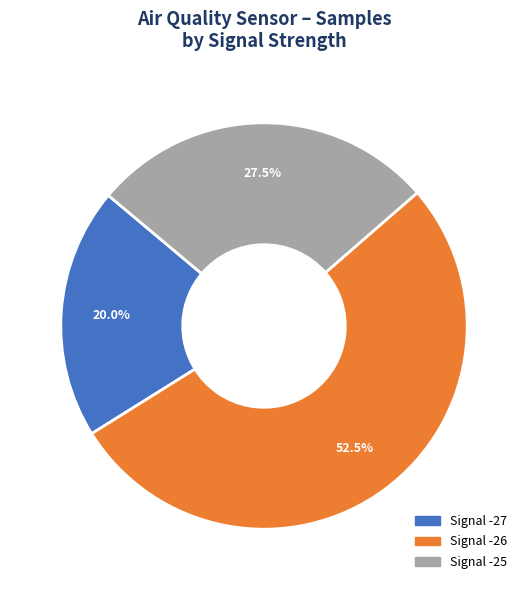

Does any single category account for the majority?

Yes